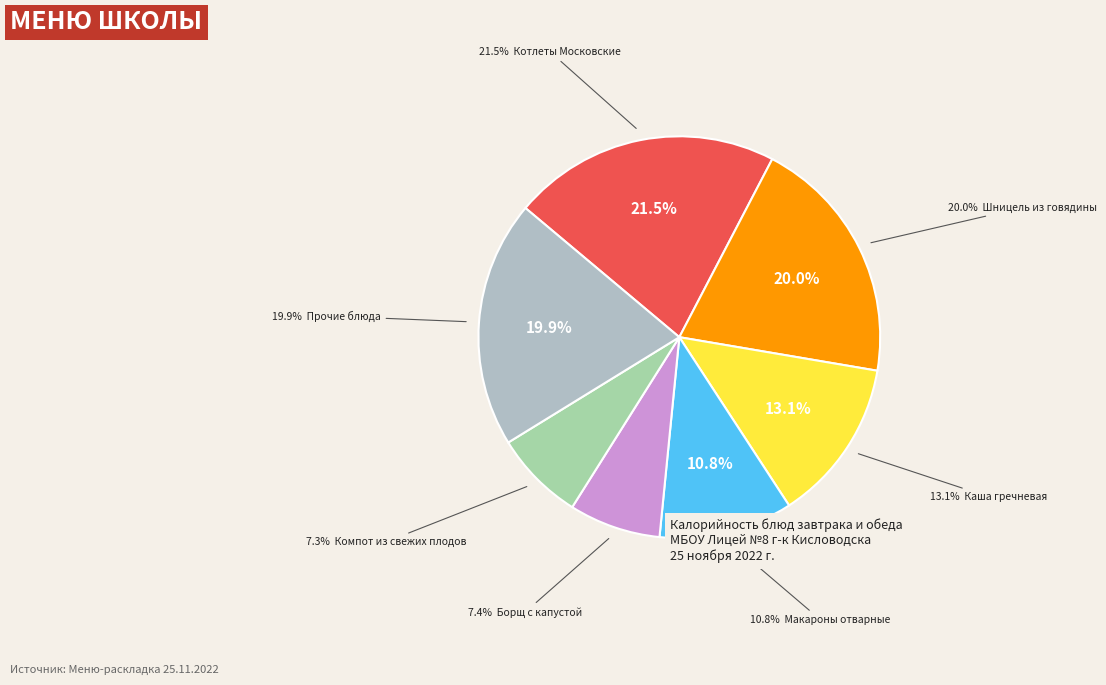

Is it true that Макароны отварные is 17% of the pie?

False